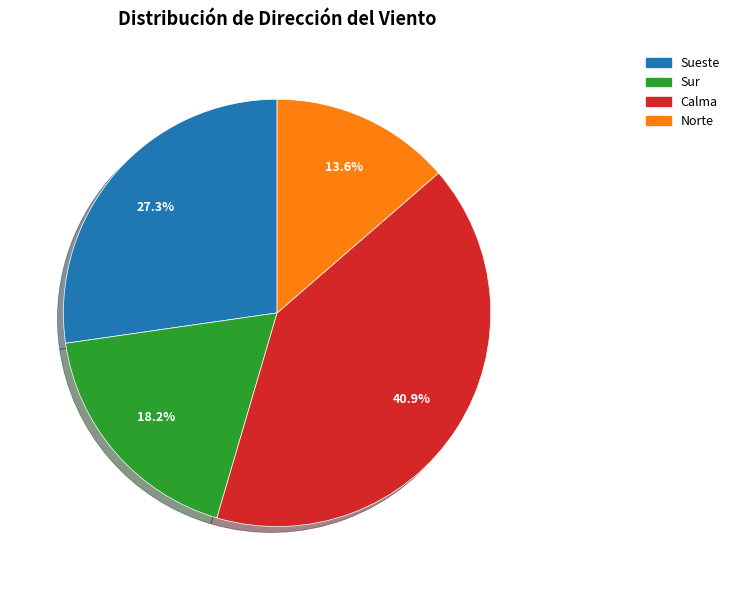

Combined, do Sur and Norte account for over 50%?

No